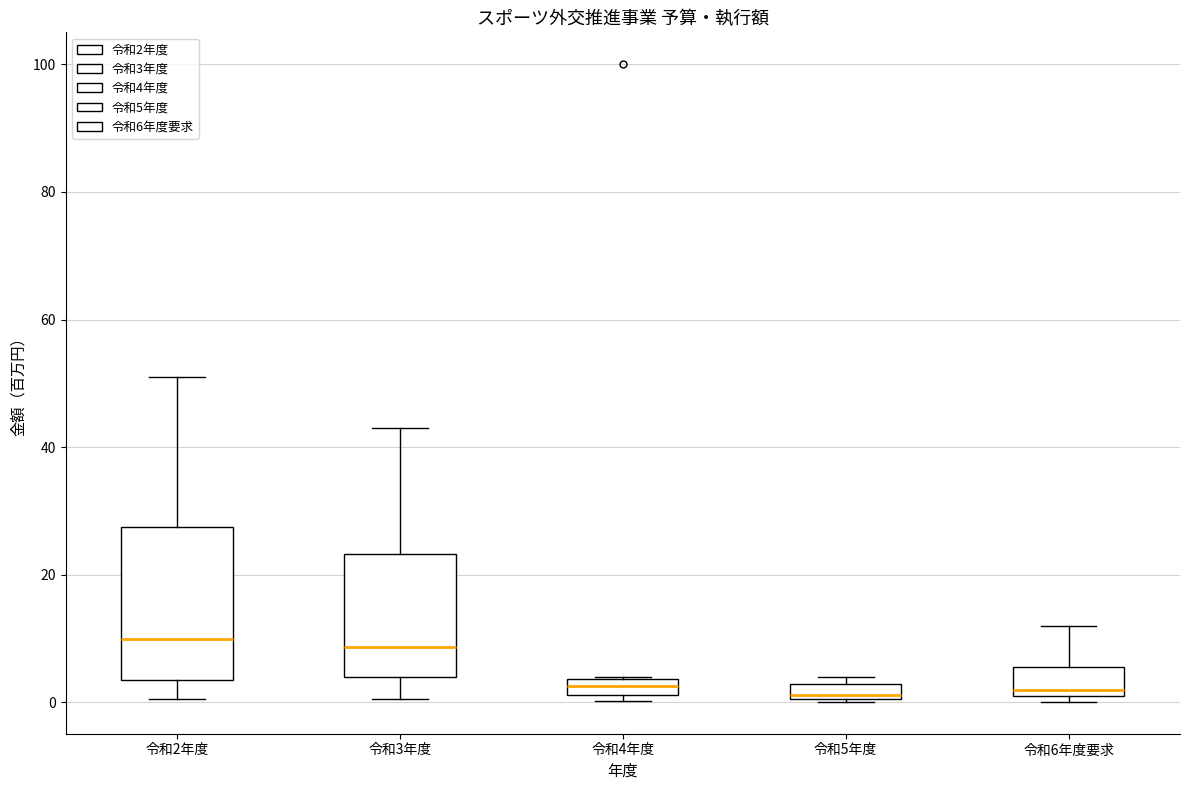

Comparing the boxes themselves (not the whiskers), which one is the tallest?

令和2年度